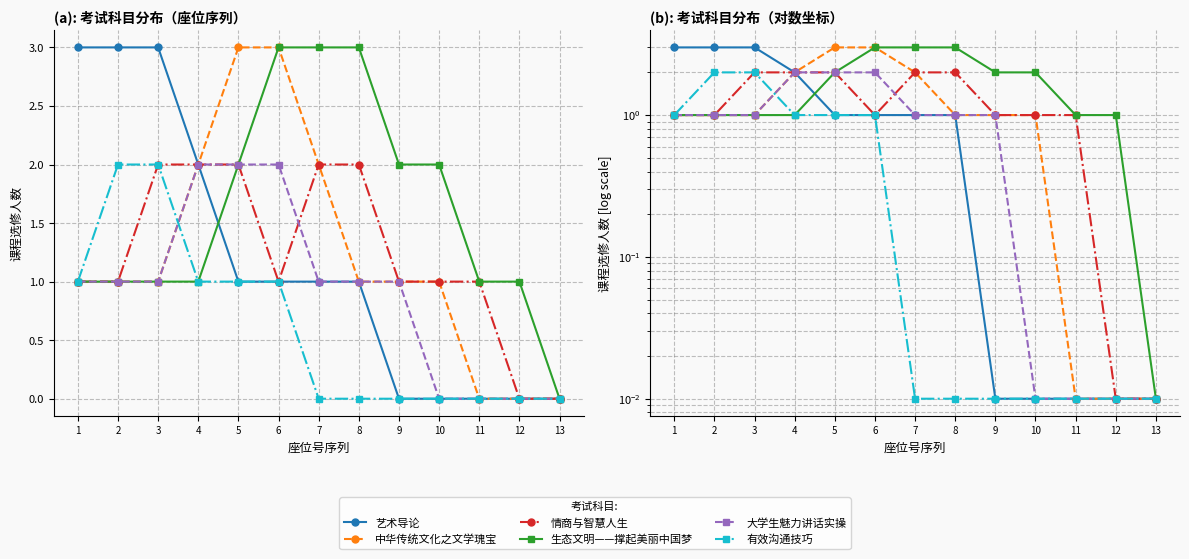

Reading left to right, transcribe all the data shown in this chart.

艺术导论: 1=3.0	2=3.0	3=3.0	4=2.0	5=1.0	6=1.0	7=1.0	8=1.0	9=0.0	10=0.0	11=0.0	12=0.0	13=0.0
中华传统文化之文学瑰宝: 1=1.0	2=1.0	3=1.0	4=2.0	5=3.0	6=3.0	7=2.0	8=1.0	9=1.0	10=1.0	11=0.0	12=0.0	13=0.0
情商与智慧人生: 1=1.0	2=1.0	3=2.0	4=2.0	5=2.0	6=1.0	7=2.0	8=2.0	9=1.0	10=1.0	11=1.0	12=0.0	13=0.0
生态文明——撑起美丽中国梦: 1=1.0	2=1.0	3=1.0	4=1.0	5=2.0	6=3.0	7=3.0	8=3.0	9=2.0	10=2.0	11=1.0	12=1.0	13=0.0
大学生魅力讲话实操: 1=1.0	2=1.0	3=1.0	4=2.0	5=2.0	6=2.0	7=1.0	8=1.0	9=1.0	10=0.0	11=0.0	12=0.0	13=0.0
有效沟通技巧: 1=1.0	2=2.0	3=2.0	4=1.0	5=1.0	6=1.0	7=0.0	8=0.0	9=0.0	10=0.0	11=0.0	12=0.0	13=0.0